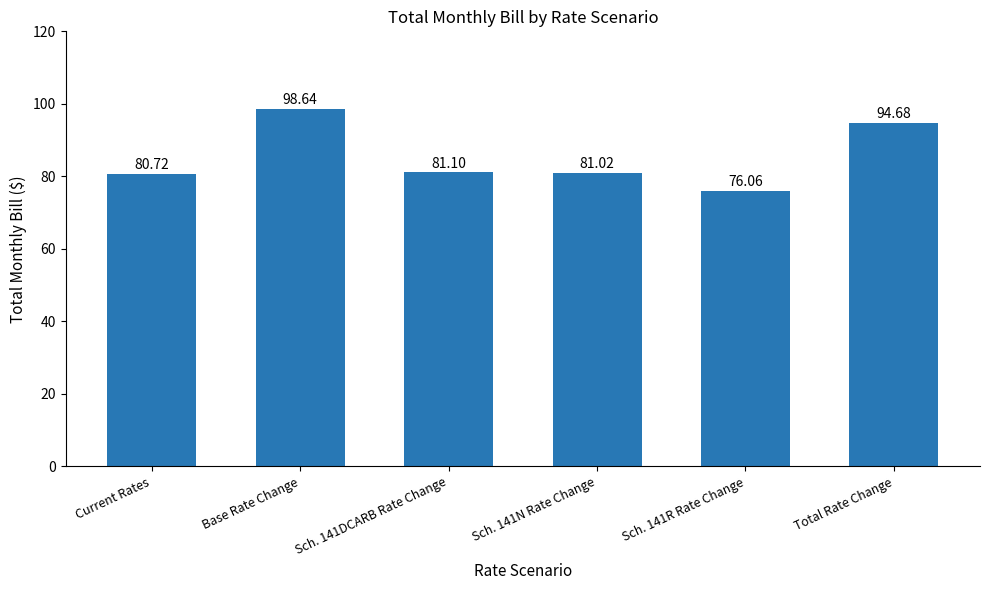

What is the ratio of the value at Sch. 141DCARB Rate Change to the value at Base Rate Change?

0.8